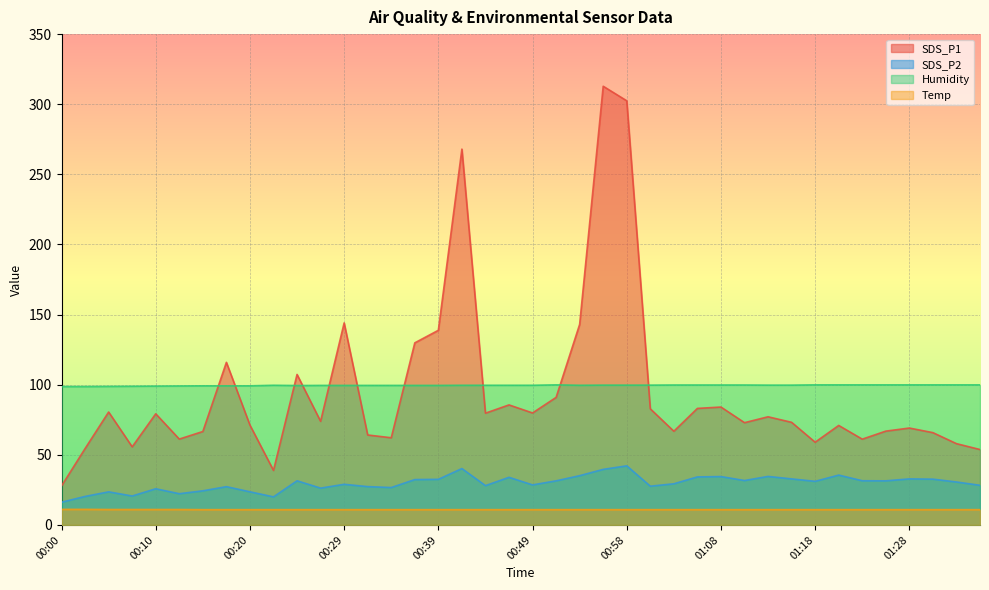

The Temp series shows 10.9 at 01:28. True or false?

True